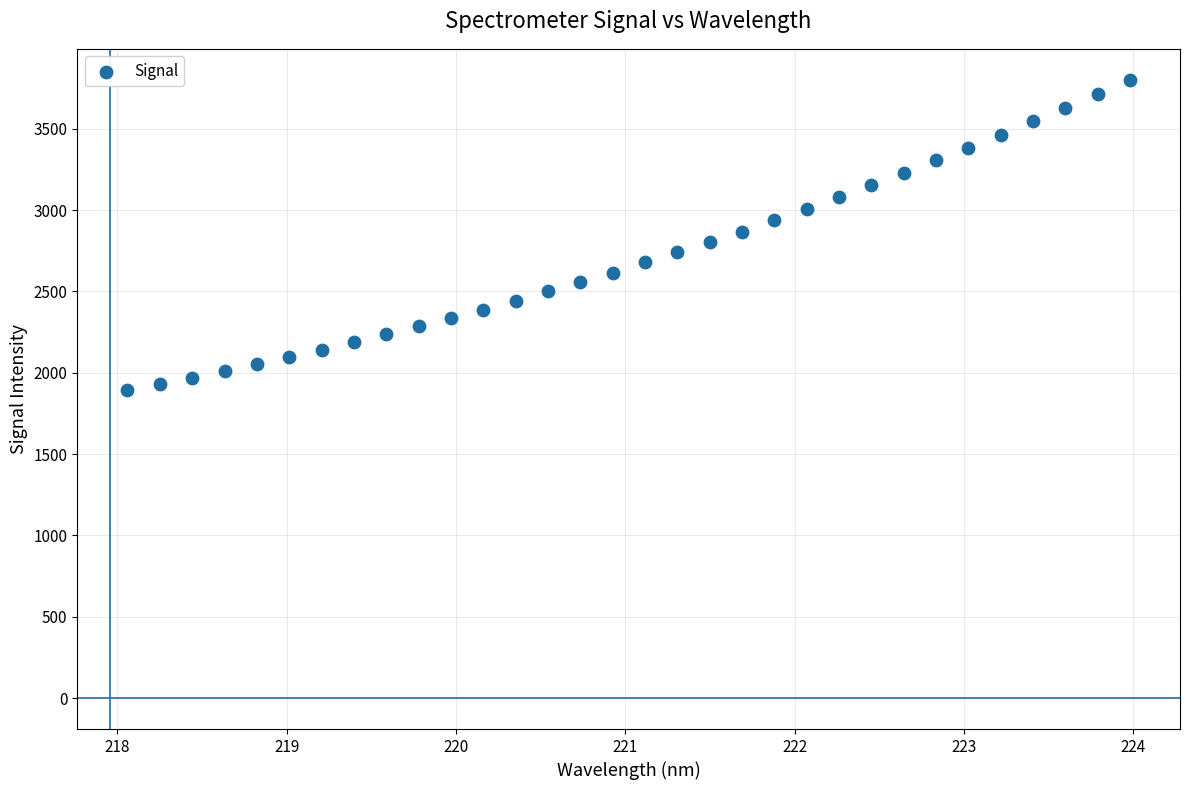

What is the range of Y values (max minus min)?

1908.7